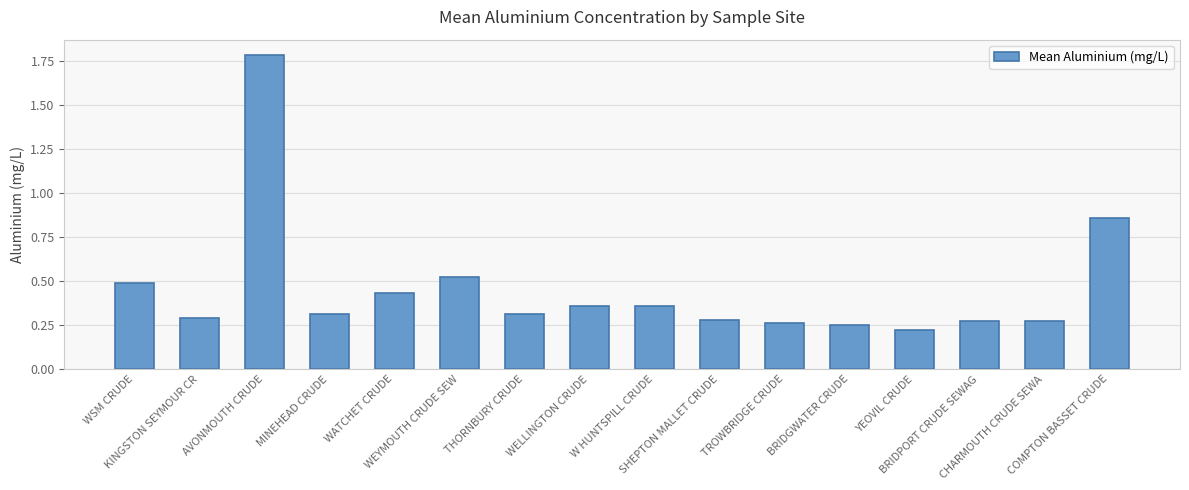

How many bars are there in total?

16